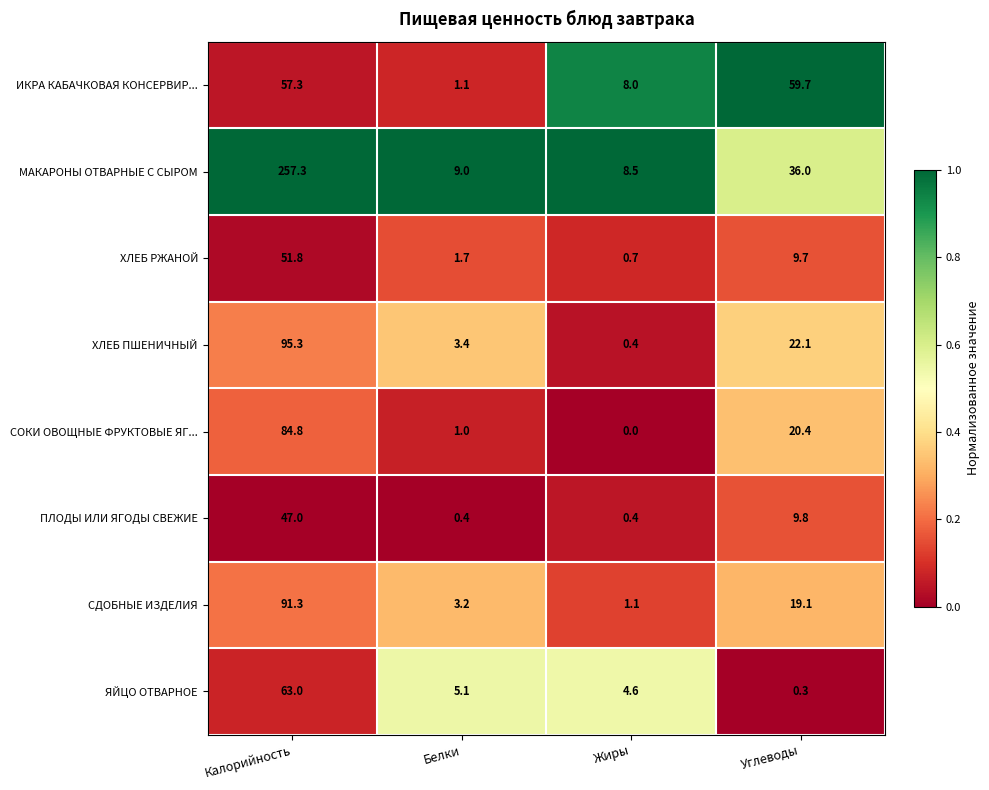

Rank the series by their maximum value, from lowest to highest.

ПЛОДЫ ИЛИ ЯГОДЫ СВЕЖИЕ, ХЛЕБ РЖАНОЙ, ИКРА КАБАЧКОВАЯ КОНСЕРВИР..., ЯЙЦО ОТВАРНОЕ, СОКИ ОВОЩНЫЕ ФРУКТОВЫЕ ЯГ..., СДОБНЫЕ ИЗДЕЛИЯ, ХЛЕБ ПШЕНИЧНЫЙ, МАКАРОНЫ ОТВАРНЫЕ С СЫРОМ